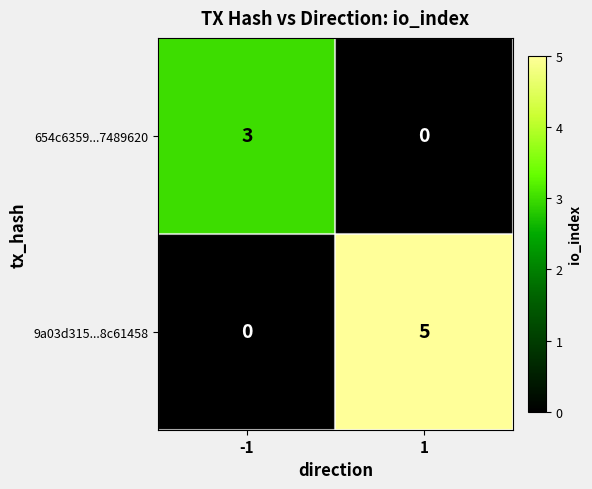

What is the sum of the 654c6359...7489620 values at -1 and 1?

3